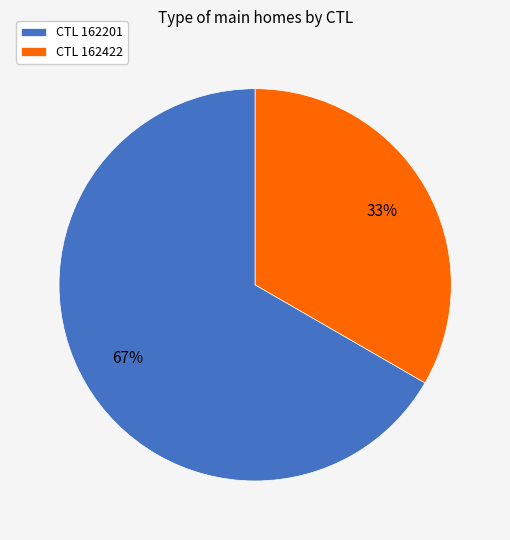

To the nearest percent, what is the average slice percentage?

50%